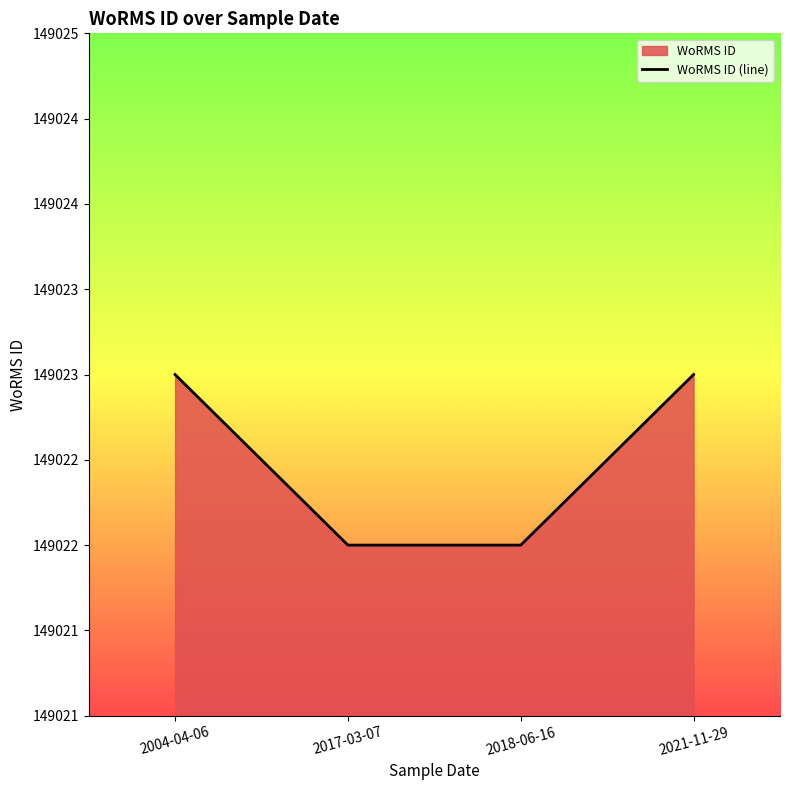

Rank the categories by value from highest to lowest.

2004-04-06, 2021-11-29, 2017-03-07, 2018-06-16